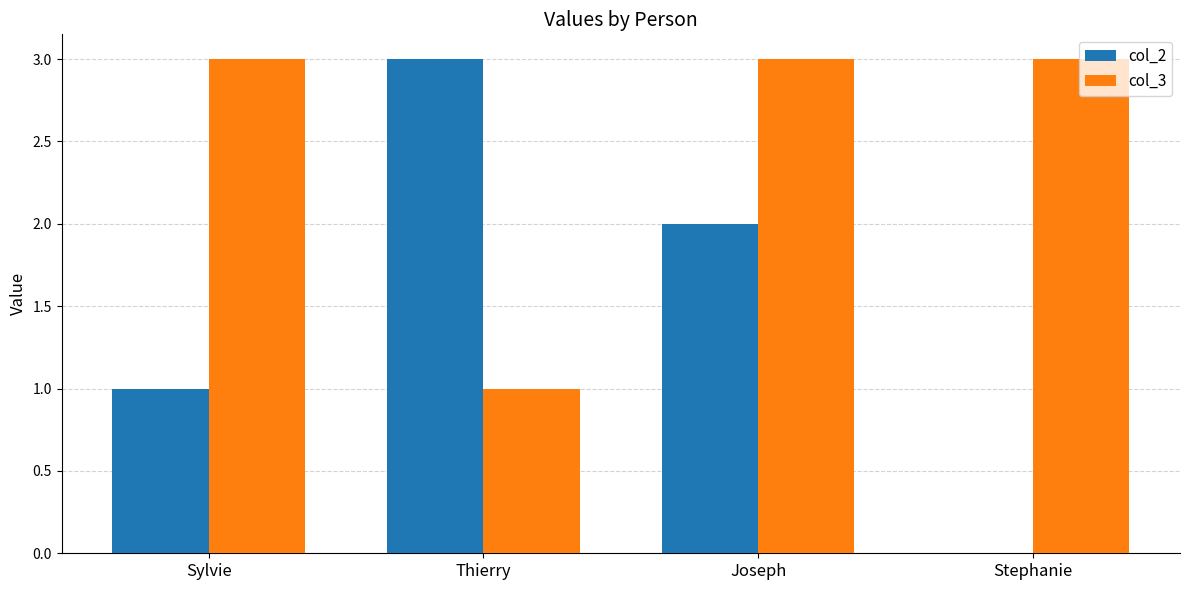

How many groups of bars are there?

4